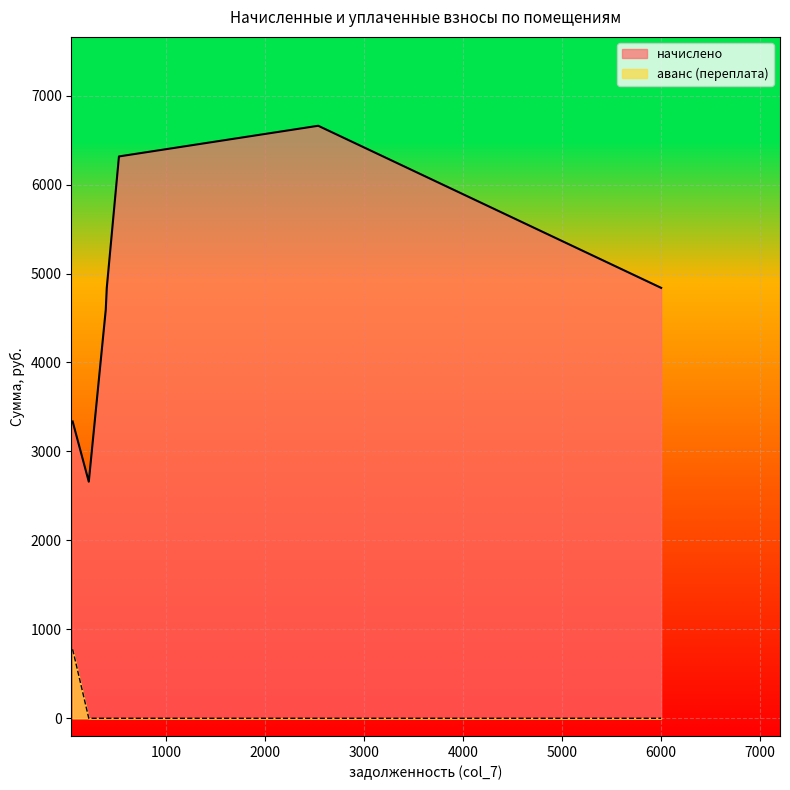

Which series has the largest total across all categories?

начислено